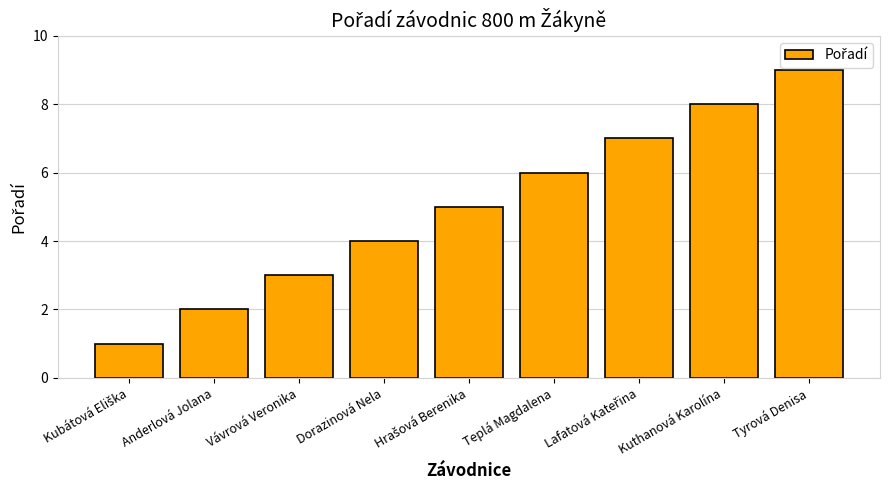

Read the value at Kuthanová Karolína.

8